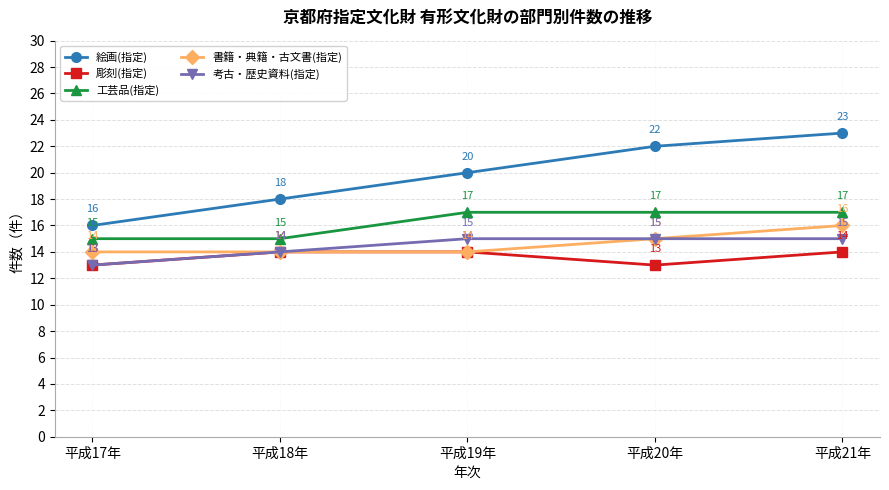

What is the total value across all series at 平成18年?

75